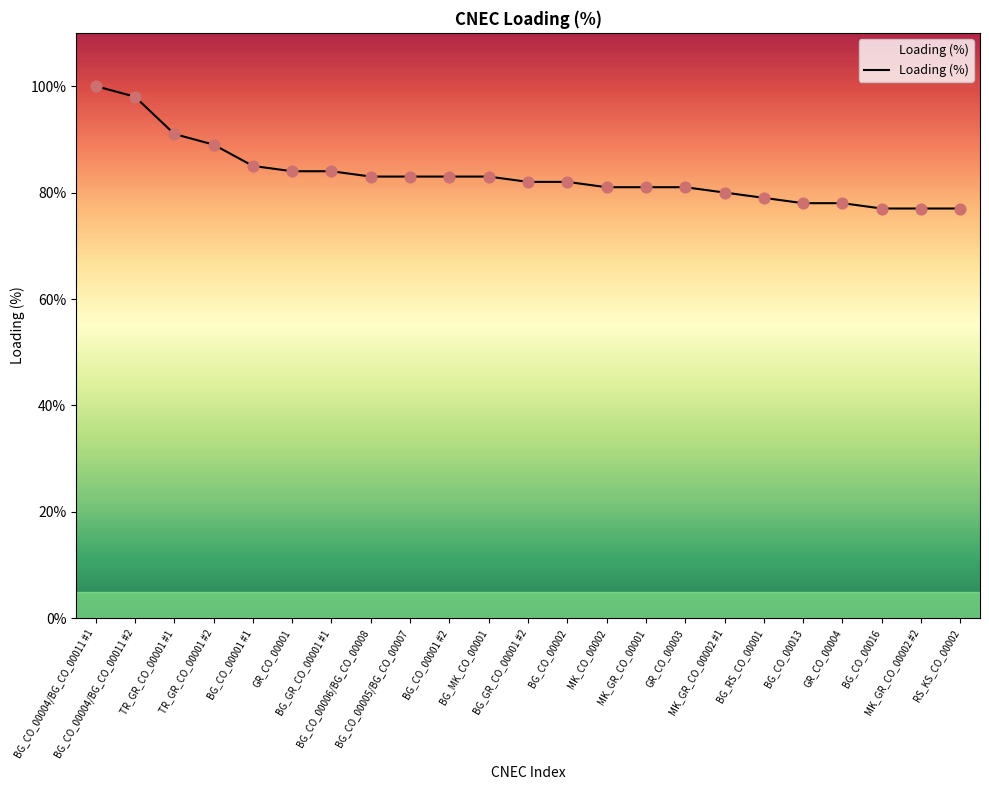

Approximately how many times larger is the value at BG_GR_CO_00001 #2 compared to RS_KS_CO_00002?

1.1